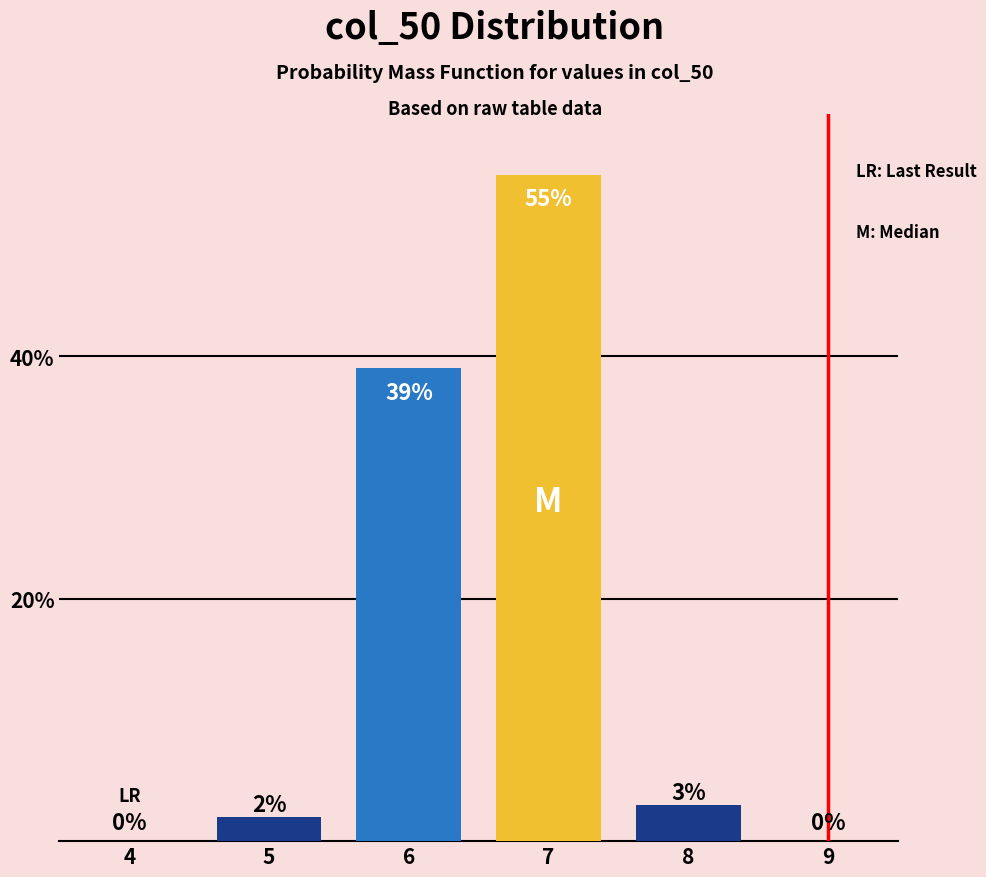

Reading left to right, transcribe all the data shown in this chart.

4=0	5=2	6=39	7=55	8=3	9=0